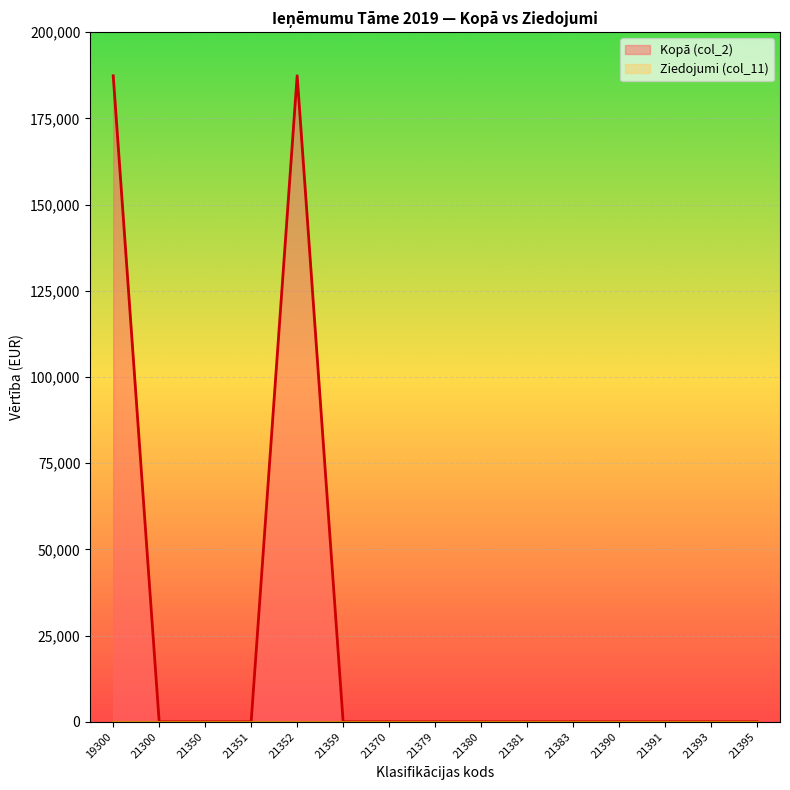

What is the average value?

24979